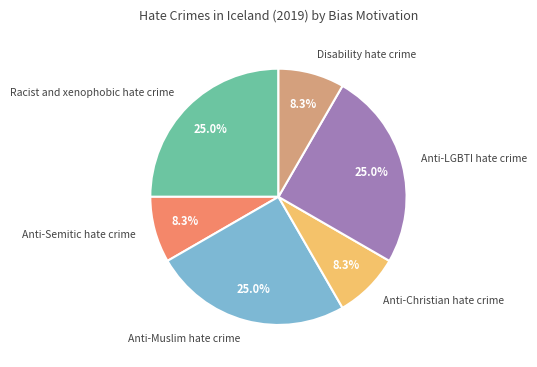

How many segments does this pie chart have?

6